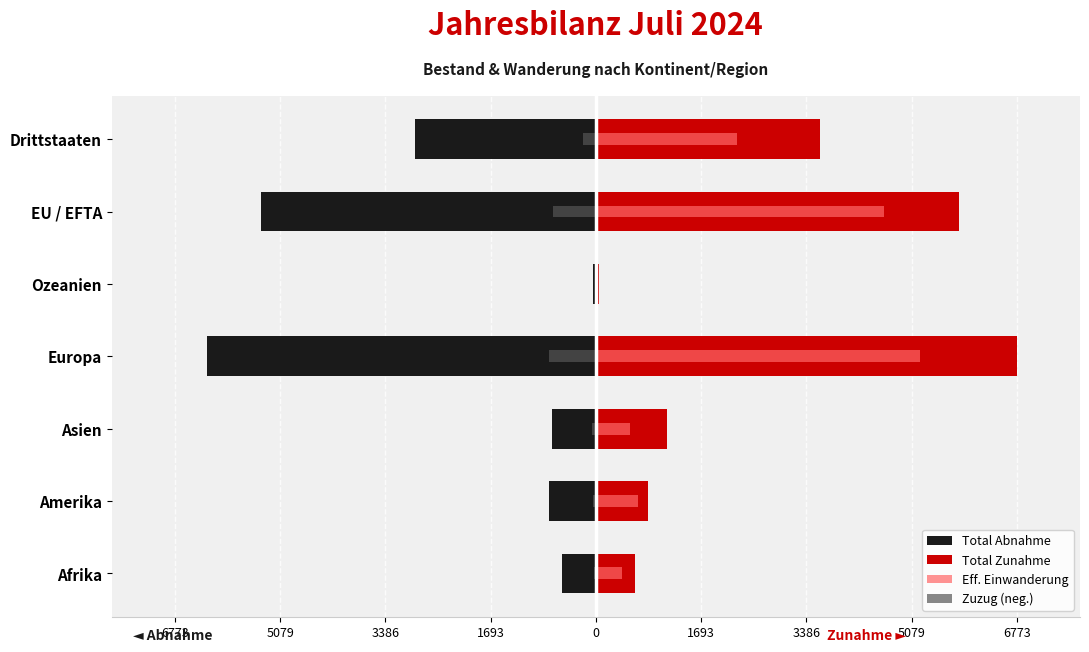

True or false: Zuzug (neg.) has a value of -688 at EU / EFTA.

True